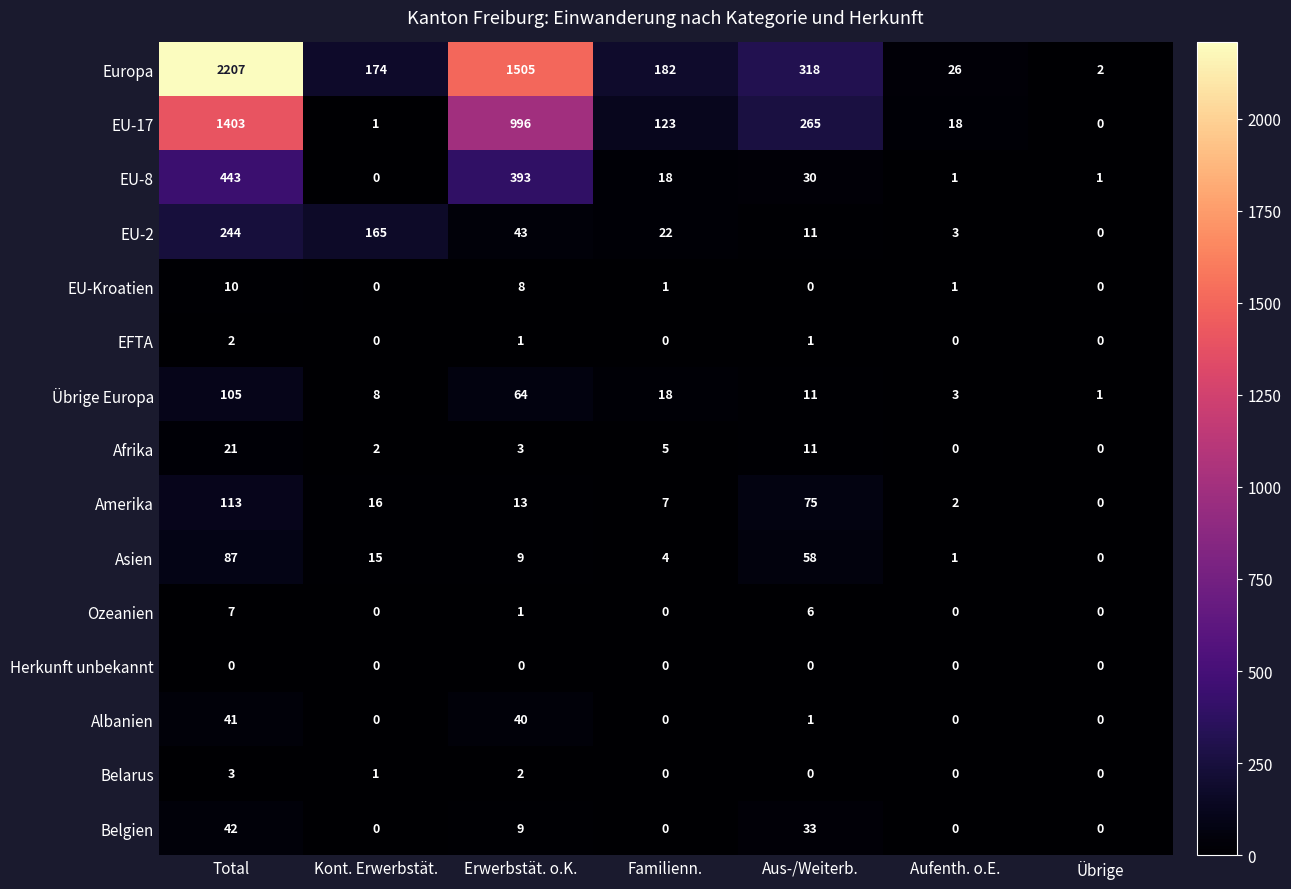

Count the number of categories in the chart.

7